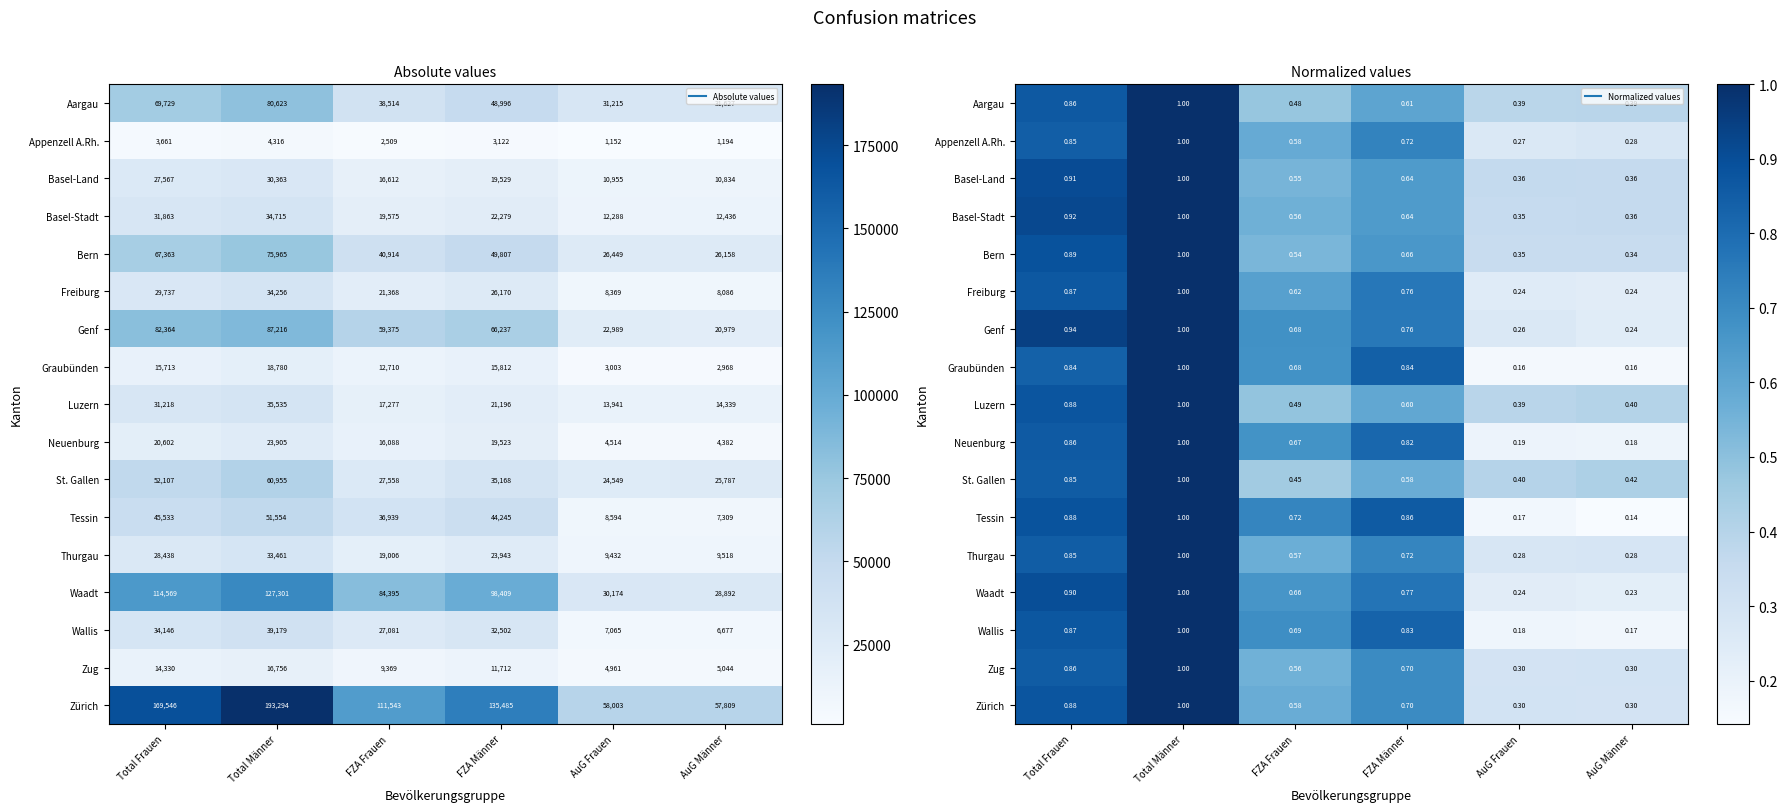

What value does the Tessin series have at AuG Frauen?

0.2